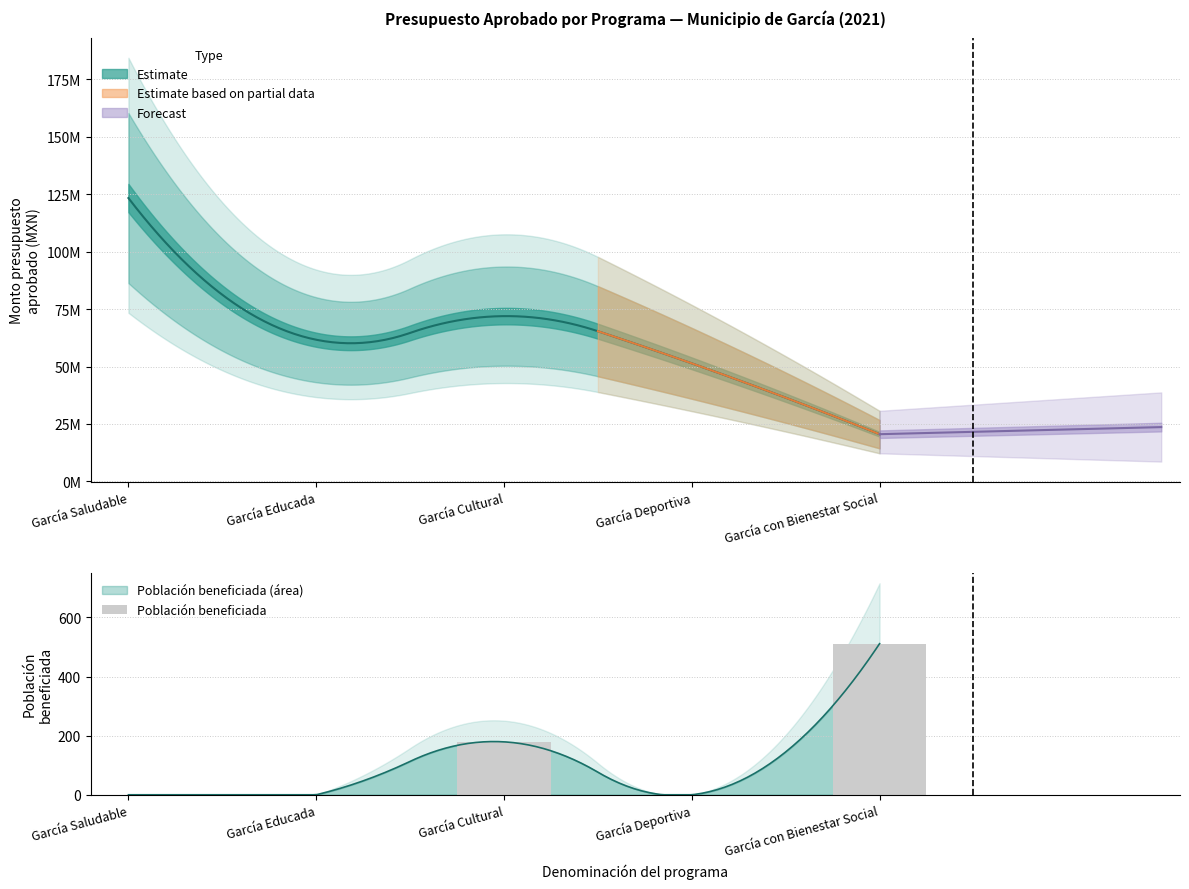

List the labels in order of value, smallest first.

García Saludable, García Educada, García Deportiva, García Cultural, García con Bienestar Social